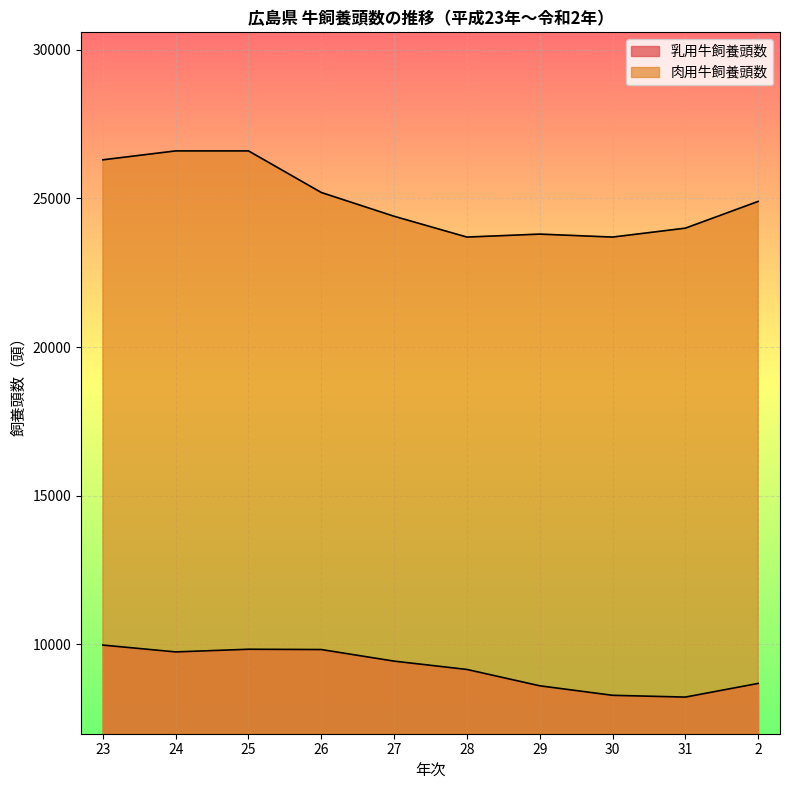

True or false: 肉用牛飼養頭数 has a value of 24000 at 31.

True